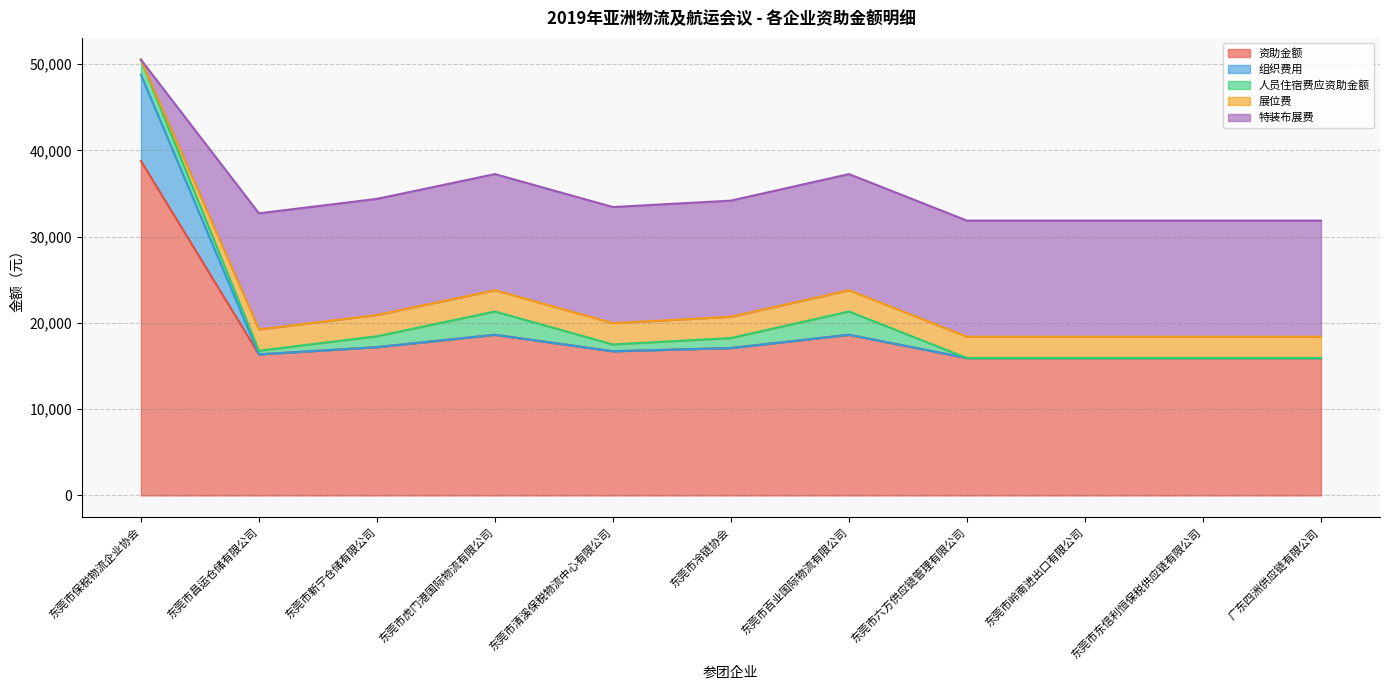

The 特装布展费 series shows 22872.4 at 广东四洲供应链有限公司. True or false?

False